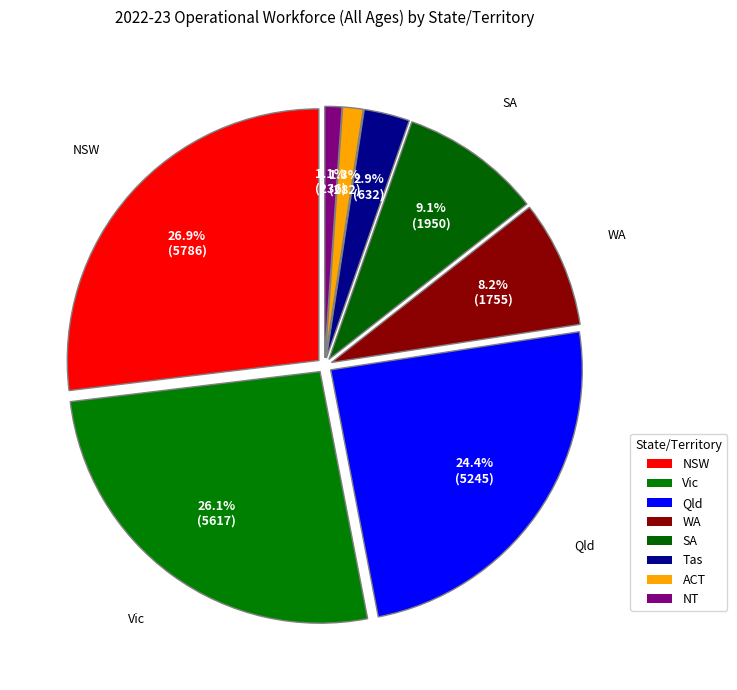

How many segments does this pie chart have?

8